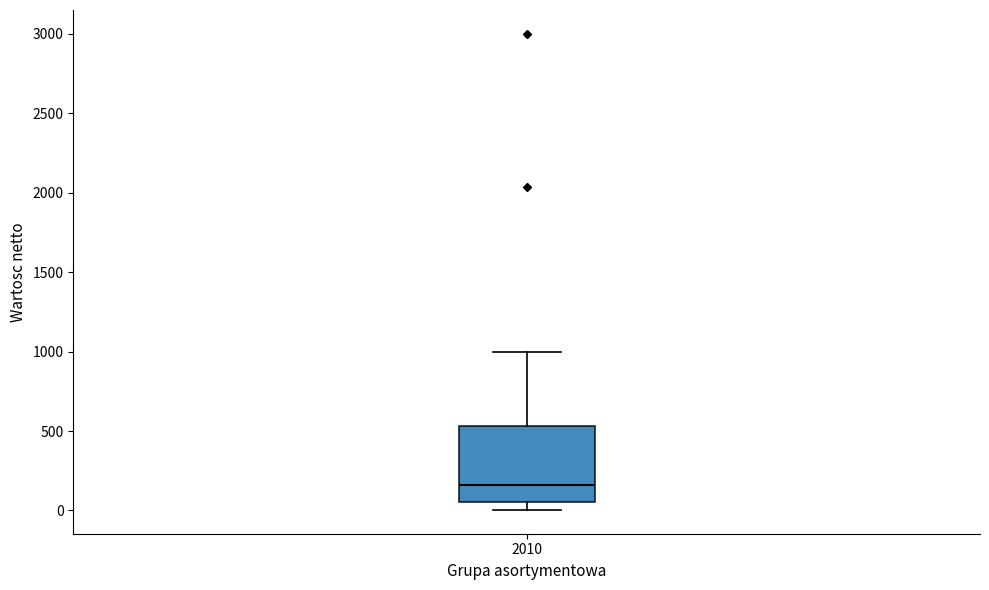

Transcribe this box plot: give where the median line is, the range the box spans, and where the two whiskers end, as read against the y-axis. The values are not printed on the chart, so give them approximately, as read against the axis.

median 150, box 50 to 550, whiskers 0 to 1000